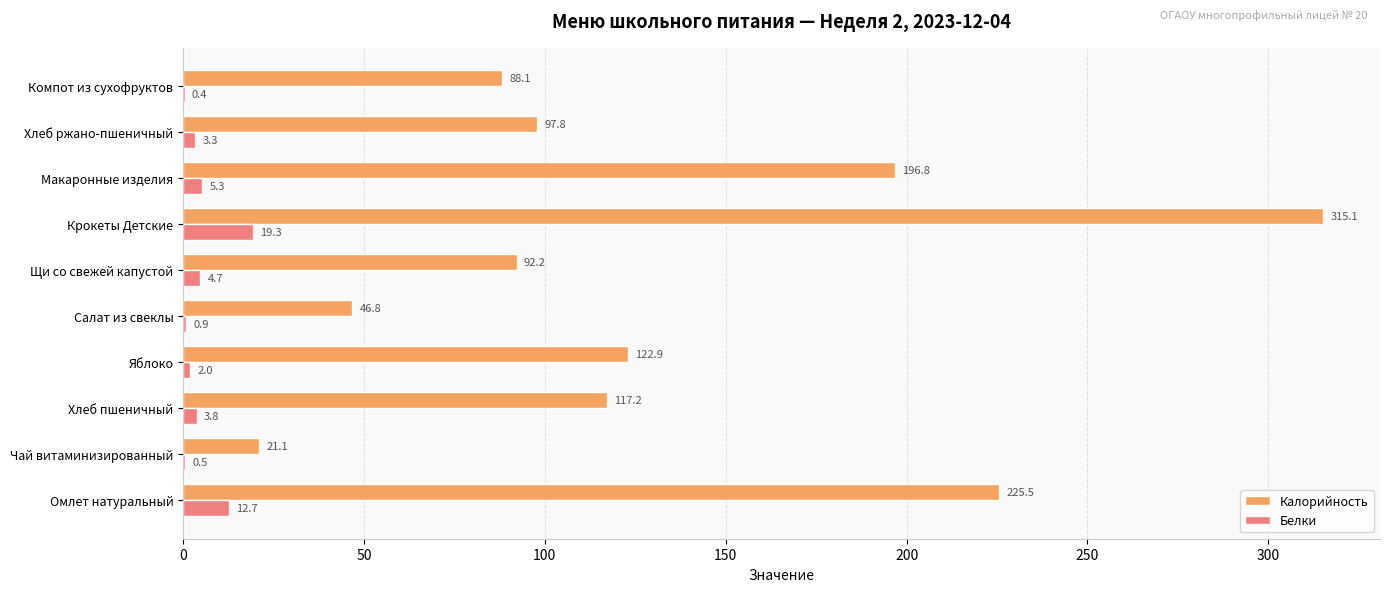

True or false: Калорийность has a value of 88.1 at Компот из сухофруктов.

True